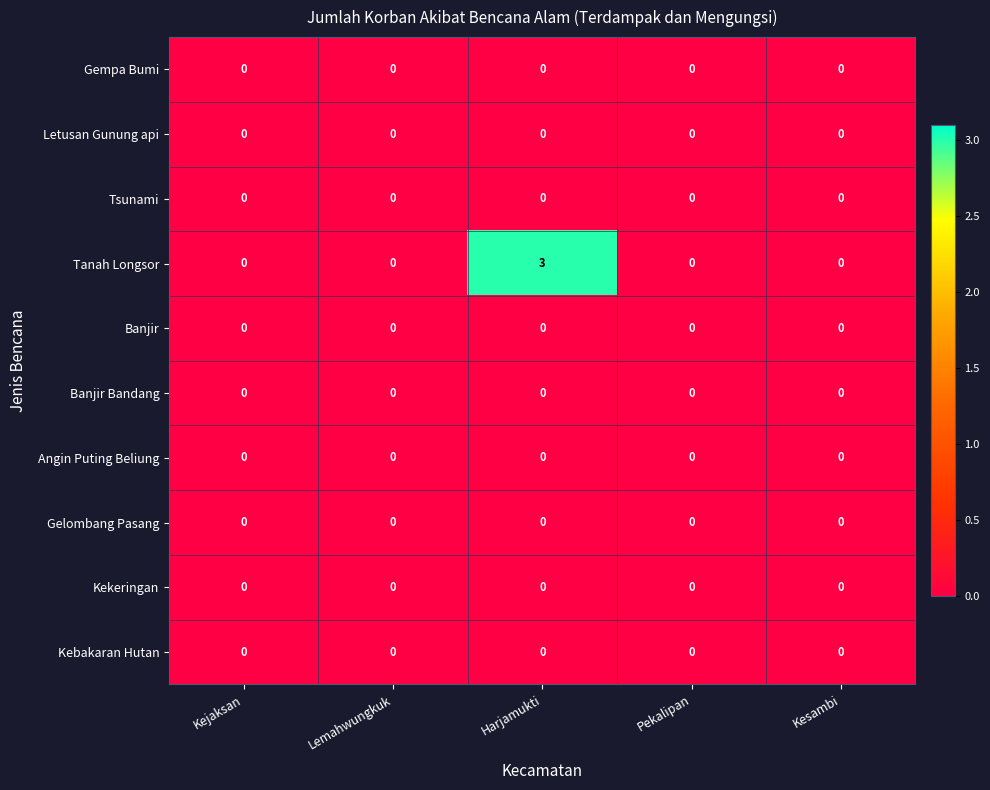

At how many categories does at least one series exceed 2?

1